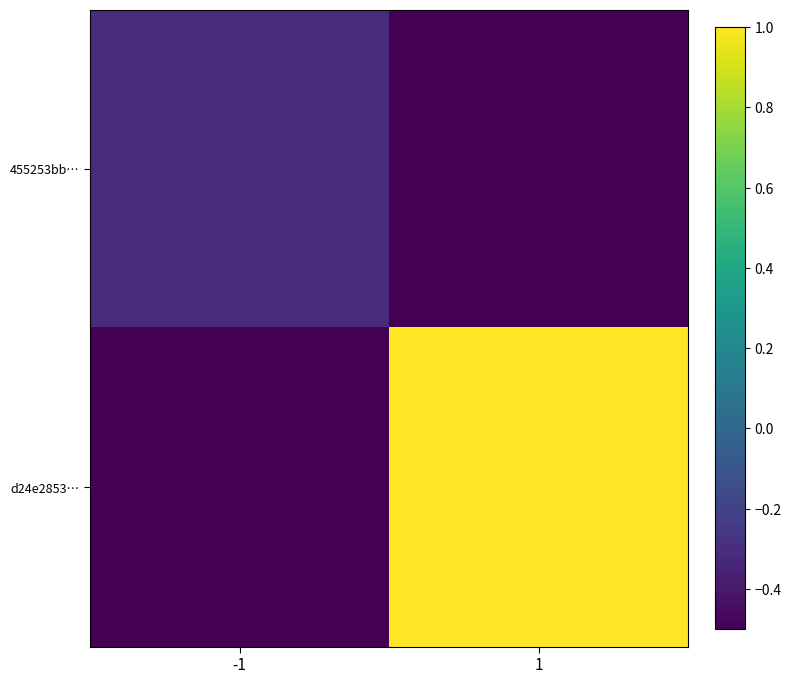

Reading left to right, transcribe all the data shown in this chart.

455253bb…: -1=-0.3	1=-0.5
d24e2853…: -1=-0.5	1=1.0